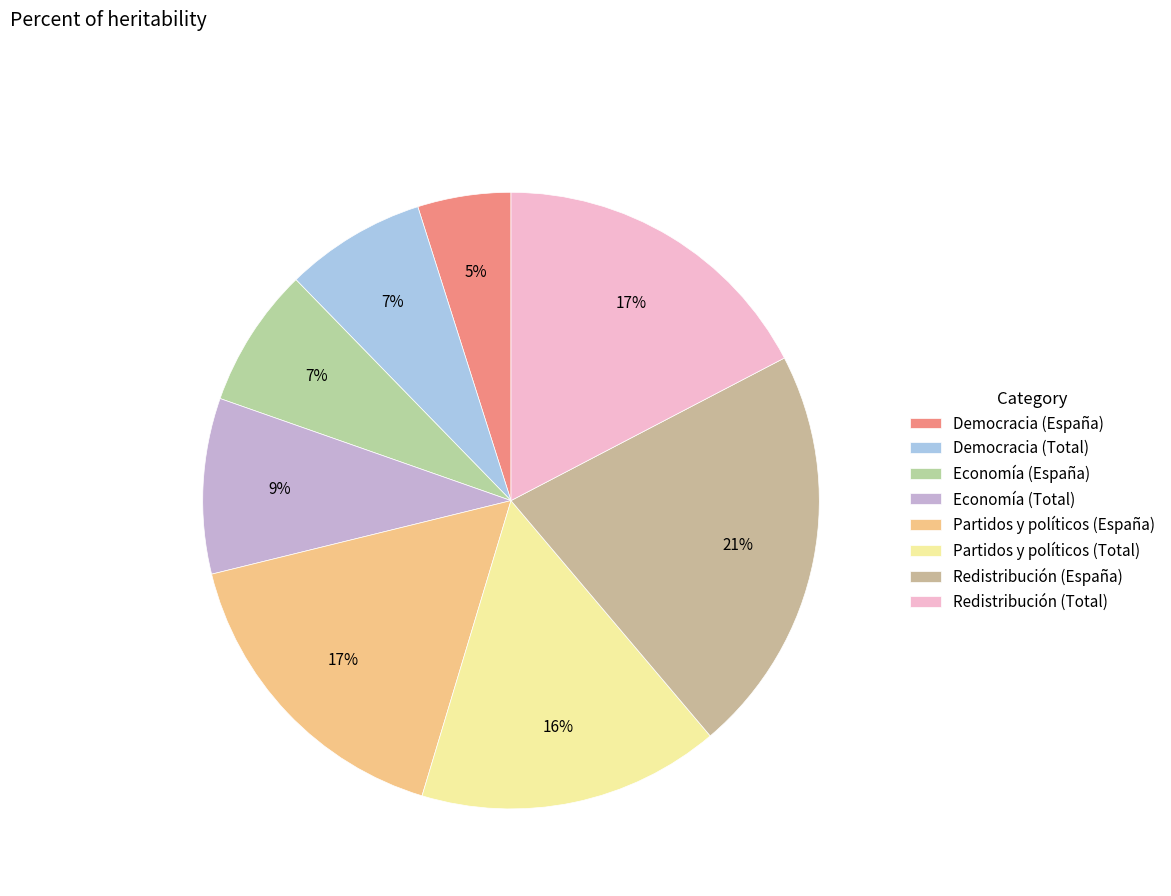

Which slice is the largest?

Redistribución (España)